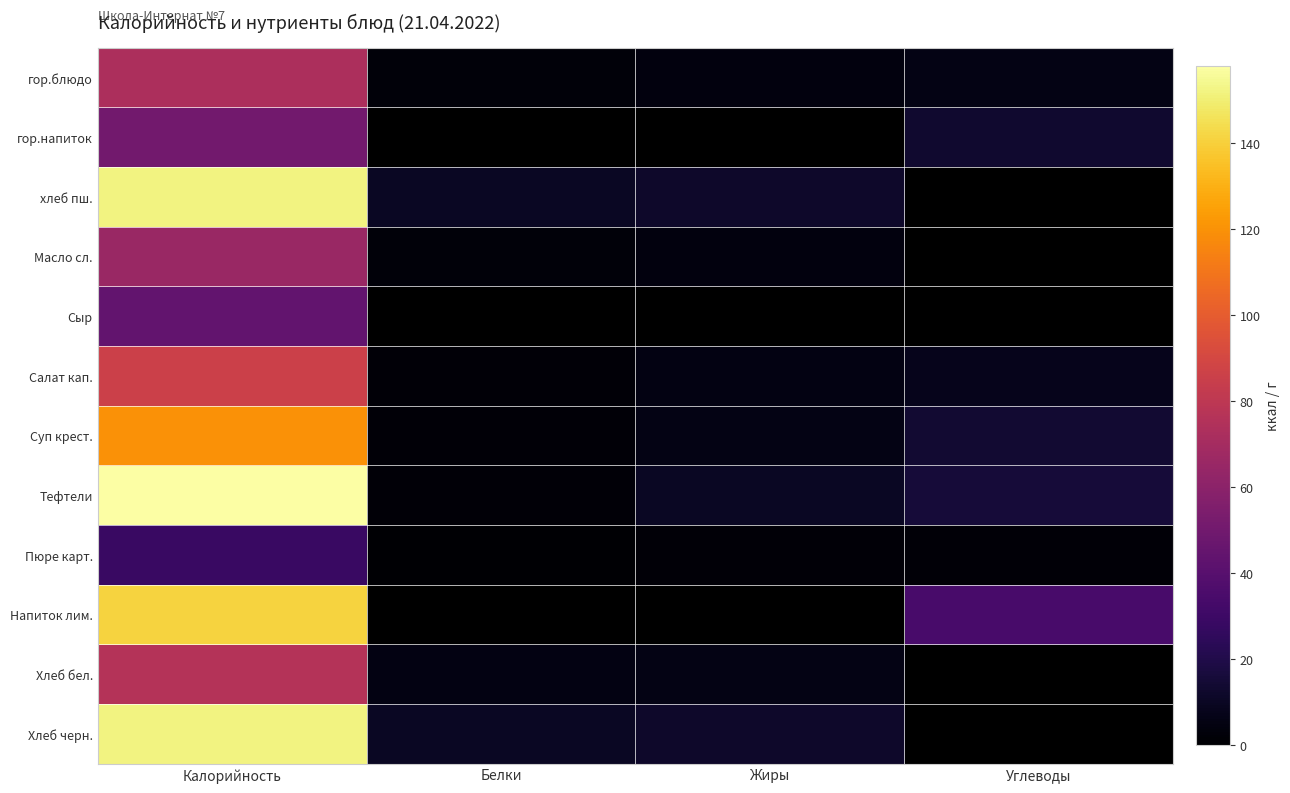

Between Калорийность and Белки, which is larger?

Калорийность